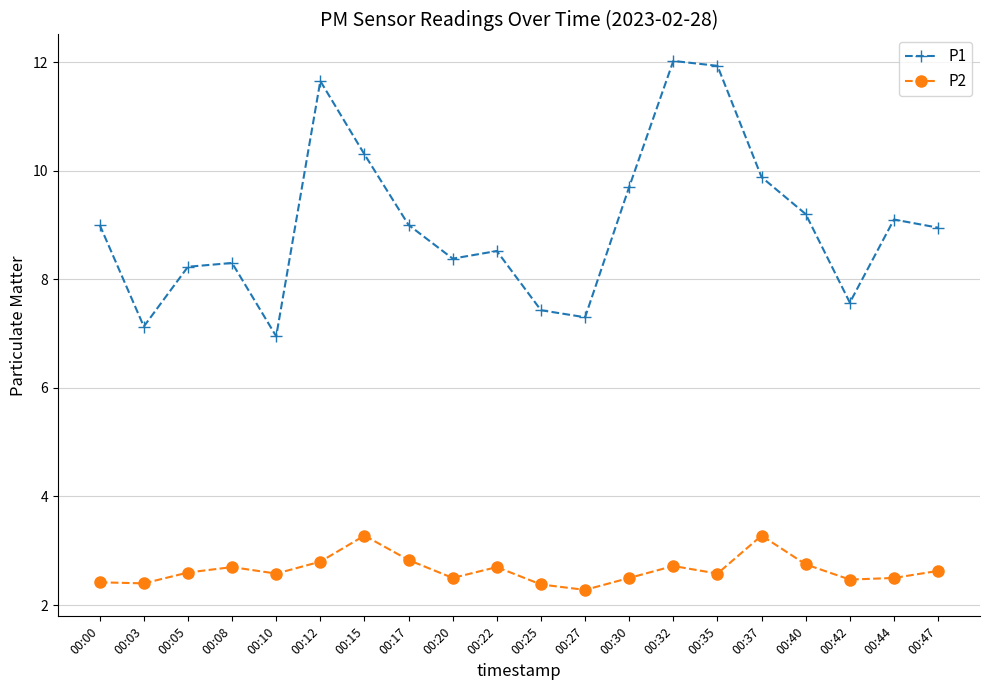

What is the difference between the maximum and minimum values in the P2 series?

1.0